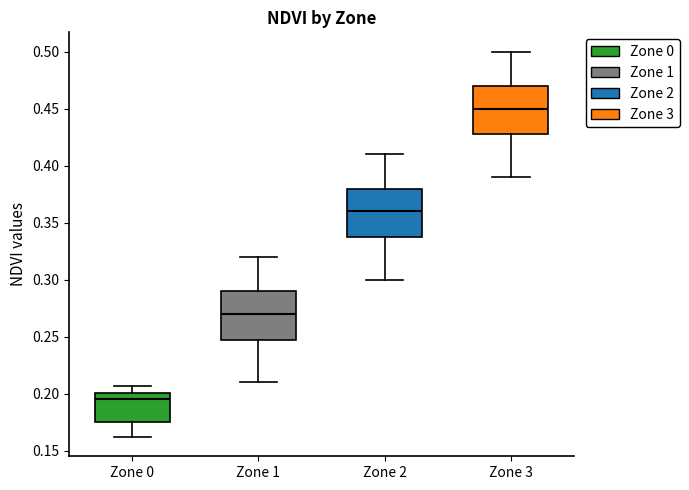

Reading left to right, transcribe this box plot: for each box, give where its median line is, the range the box spans, and where its two whiskers end, as read against the y-axis. The values are not printed on the chart, so give them approximately, as read against the axis.

Zone 0: median 0.195, box 0.175 to 0.200, whiskers 0.160 to 0.205
Zone 1: median 0.270, box 0.250 to 0.290, whiskers 0.210 to 0.320
Zone 2: median 0.360, box 0.340 to 0.380, whiskers 0.300 to 0.410
Zone 3: median 0.450, box 0.430 to 0.470, whiskers 0.390 to 0.500